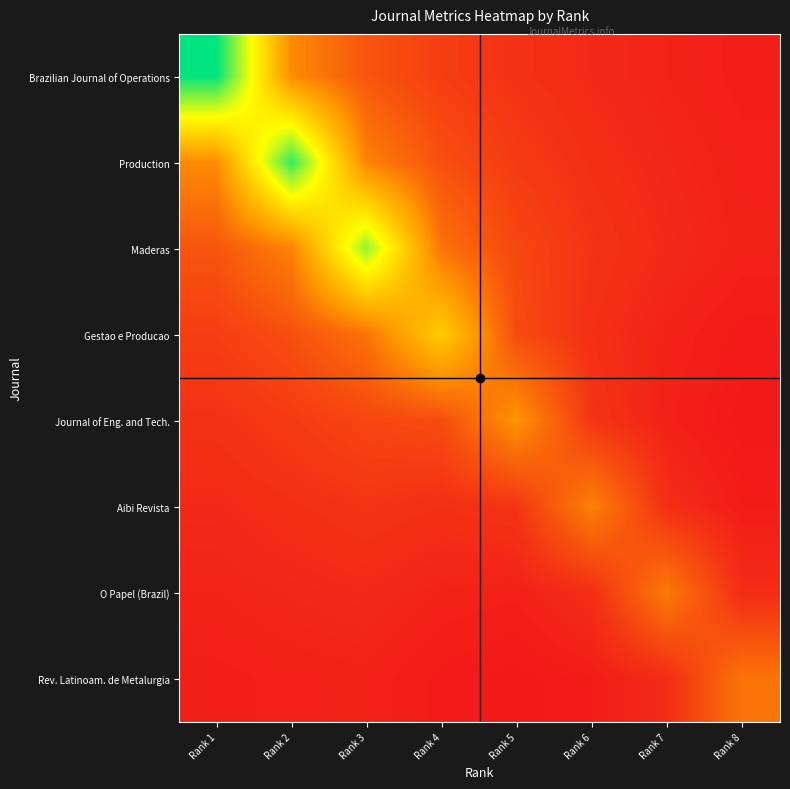

At which category is the sum across all series the highest?

Rank 2